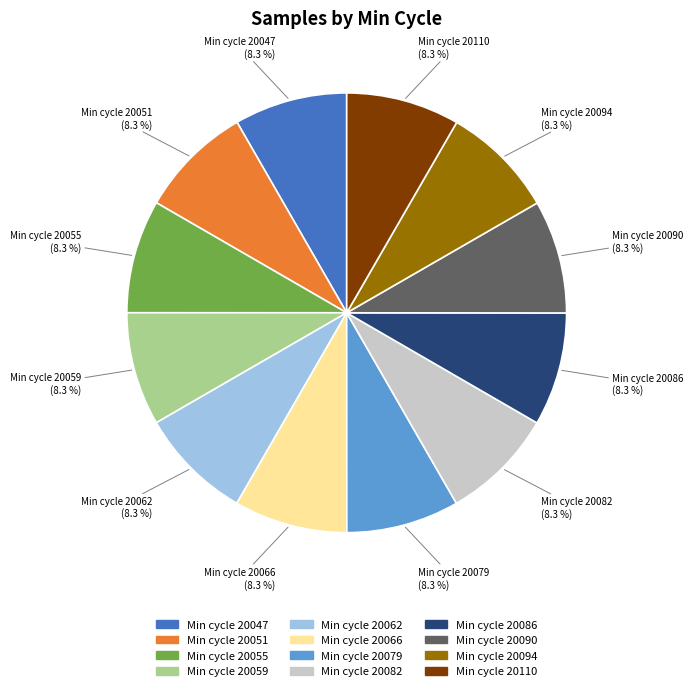

Is there a majority slice in this chart?

No